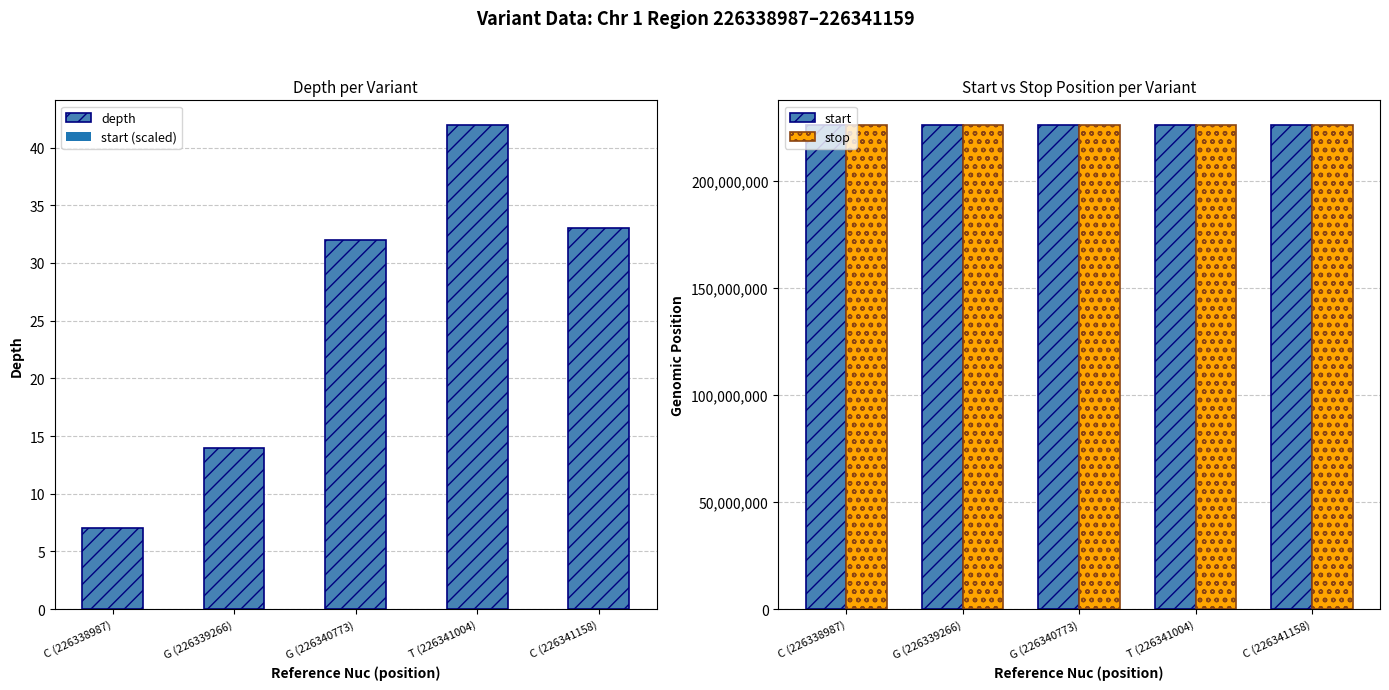

List the series in order of their peak value, lowest first.

depth, start, stop